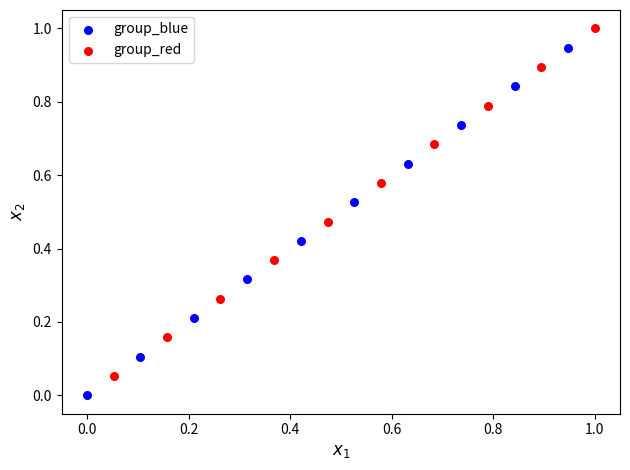

What are all the series names shown in the legend?

group_blue, group_red